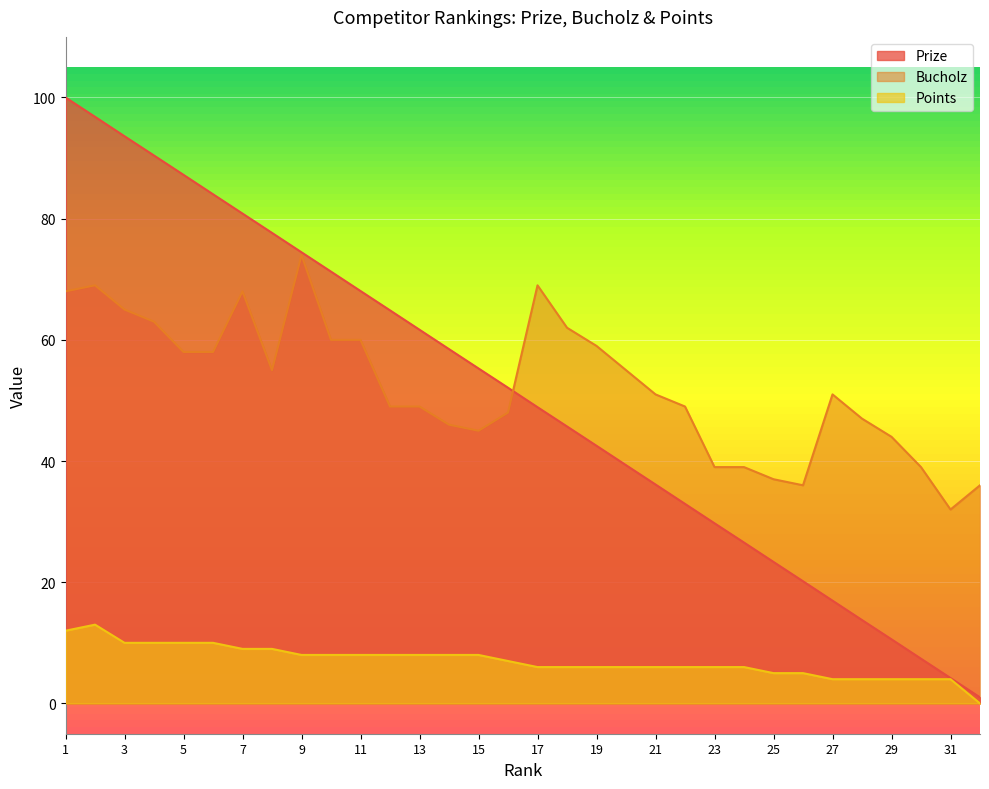

Reading left to right, what are all the values shown in this chart?

Prize: 1=100.0	2=96.8	3=93.6	4=90.4	5=87.2	6=84.0	7=80.8	8=77.7	9=74.5	10=71.3	11=68.1	12=64.9	13=61.7	14=58.5	15=55.3	16=52.1	17=48.9	18=45.7	19=42.5	20=39.3	21=36.1	22=32.9	23=29.7	24=26.6	25=23.4	26=20.2	27=17.0	28=13.8	29=10.6	30=7.4	31=4.2	32=1.0
Bucholz: 1=68.0	2=69.0	3=65.0	4=63.0	5=58.0	6=58.0	7=68.0	8=55.0	9=74.0	10=60.0	11=60.0	12=49.0	13=49.0	14=46.0	15=45.0	16=48.0	17=69.0	18=62.0	19=59.0	20=55.0	21=51.0	22=49.0	23=39.0	24=39.0	25=37.0	26=36.0	27=51.0	28=47.0	29=44.0	30=39.0	31=32.0	32=36.0
Points: 1=12.0	2=13.0	3=10.0	4=10.0	5=10.0	6=10.0	7=9.0	8=9.0	9=8.0	10=8.0	11=8.0	12=8.0	13=8.0	14=8.0	15=8.0	16=7.0	17=6.0	18=6.0	19=6.0	20=6.0	21=6.0	22=6.0	23=6.0	24=6.0	25=5.0	26=5.0	27=4.0	28=4.0	29=4.0	30=4.0	31=4.0	32=0.0